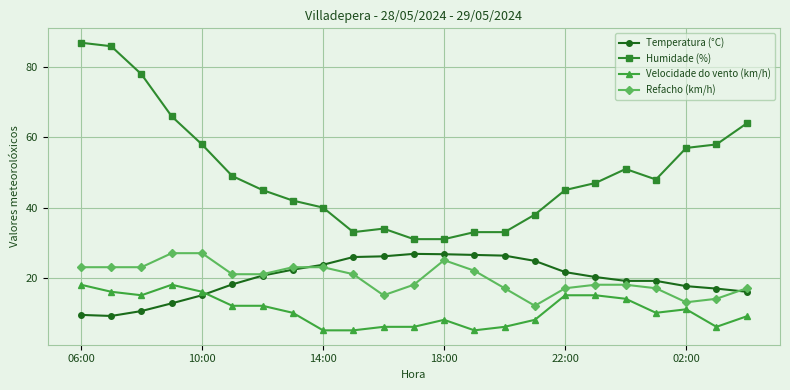

How many lines are shown in the chart?

4